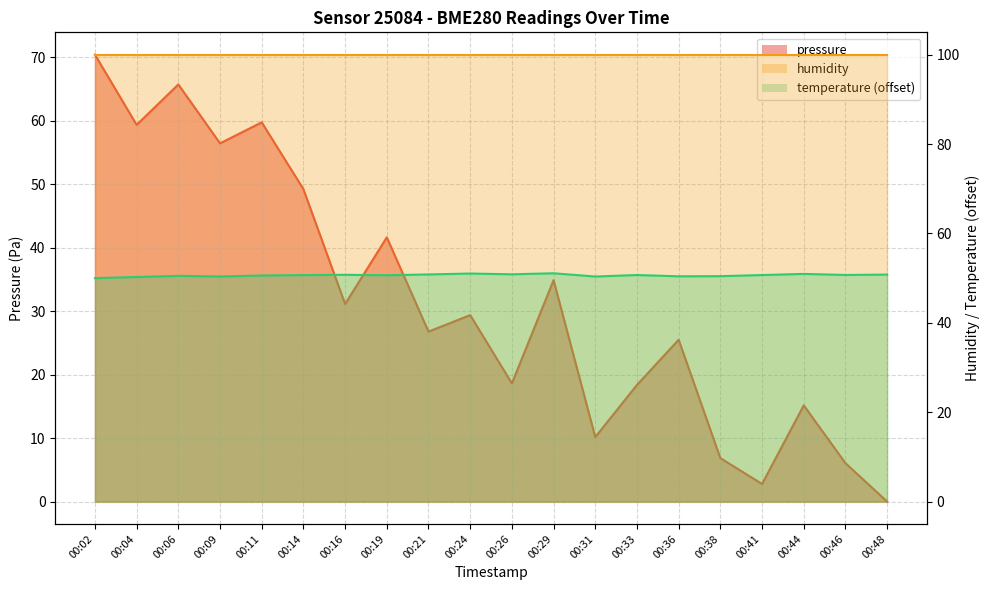

In pressure, how many points are lower than both neighbors (excluding endpoints)?

7